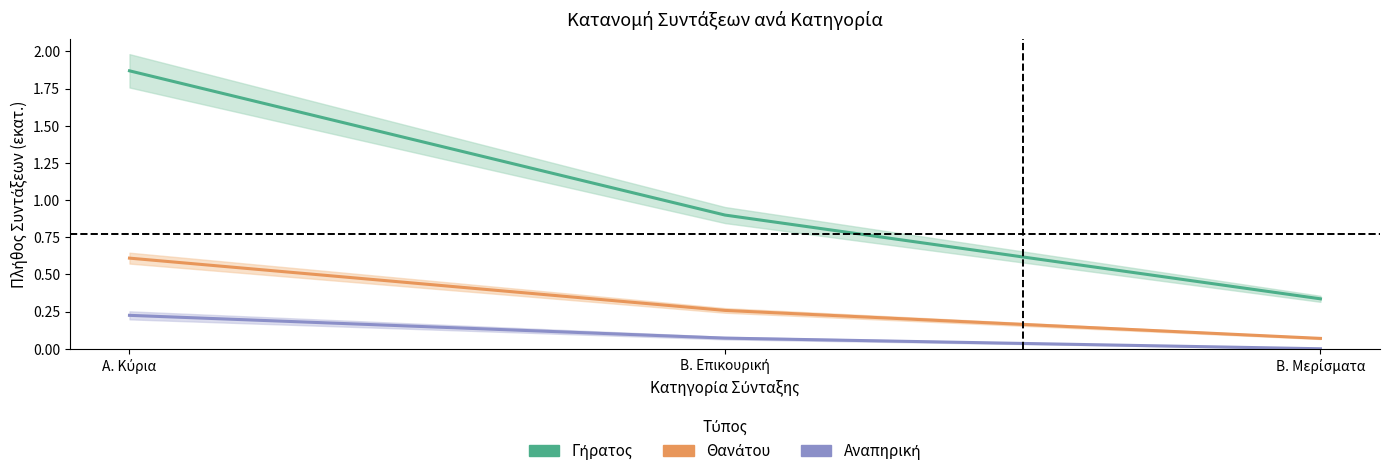

At which label does Γήρατος (Πλήθος, εκατ.) reach its minimum?

Β. Μερίσματα